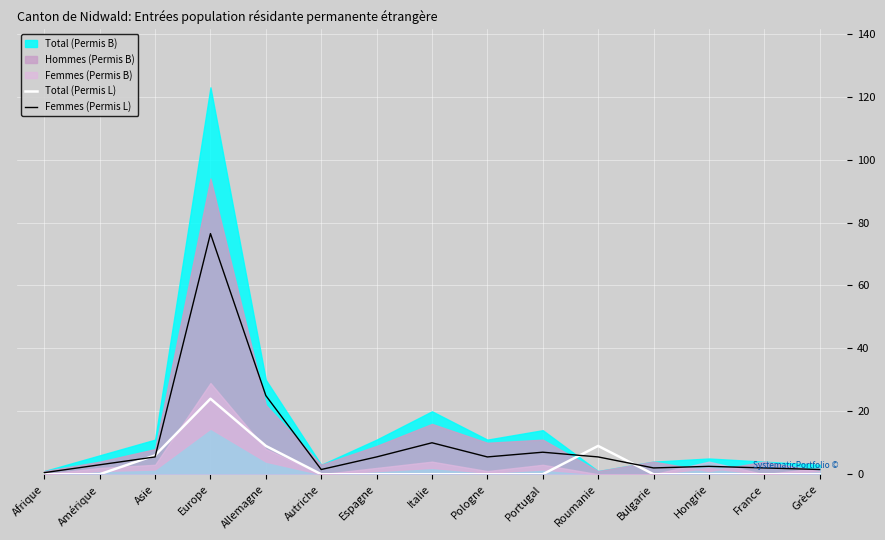

How many interior local peaks does the Total (Permis L) series have?

2